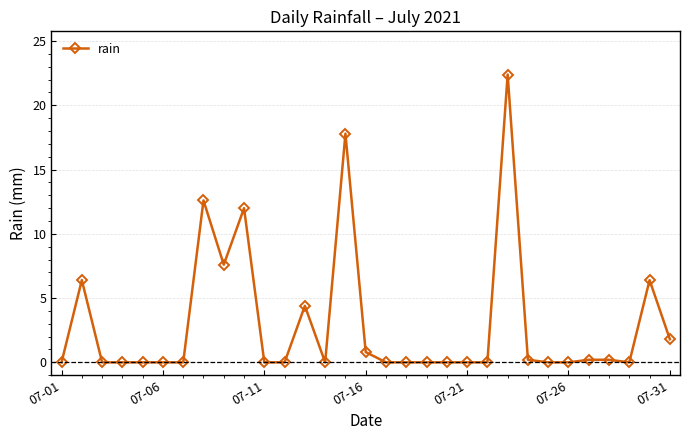

What is the greatest value displayed?

22.4